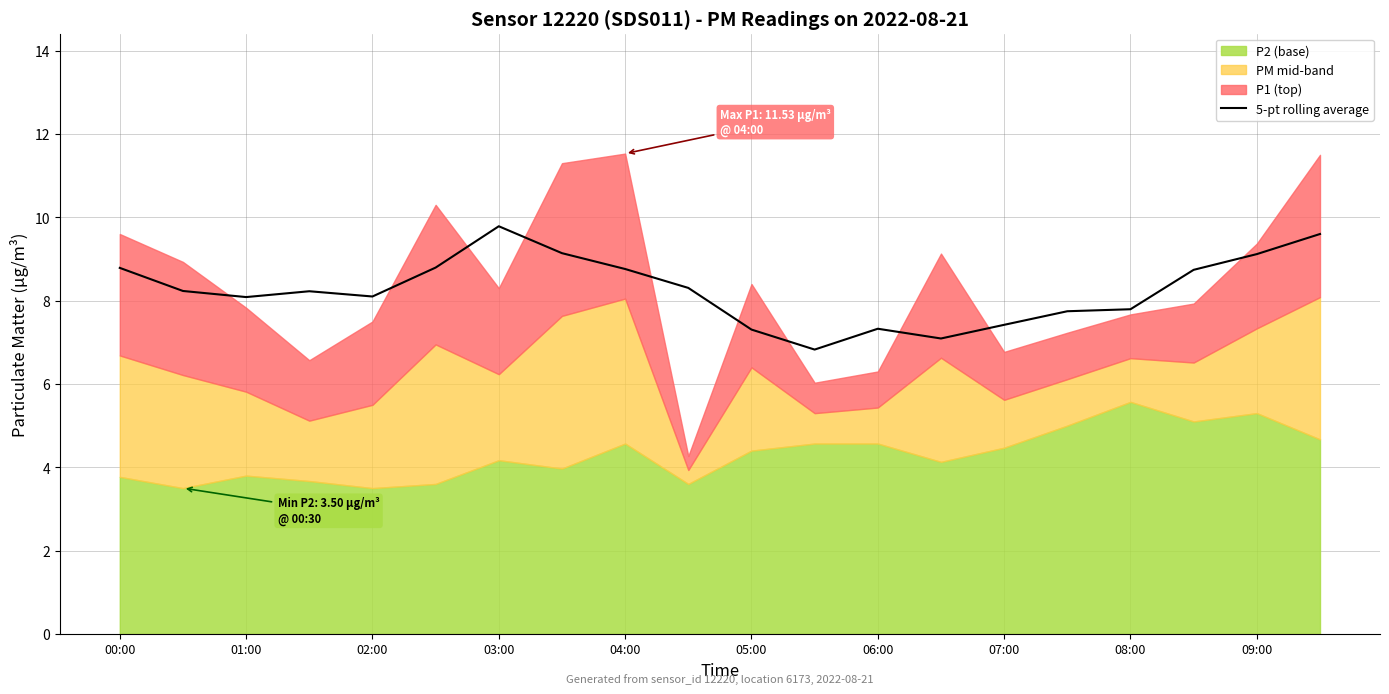

What is the value of the 7th point from the left?

9.8